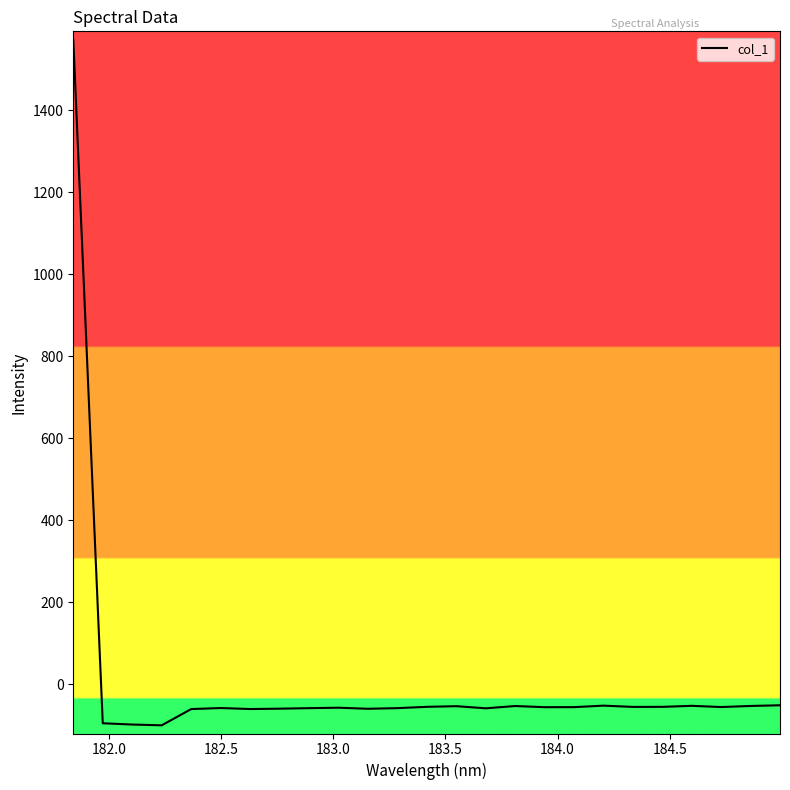

What is the minimum value shown in the chart?

-100.2